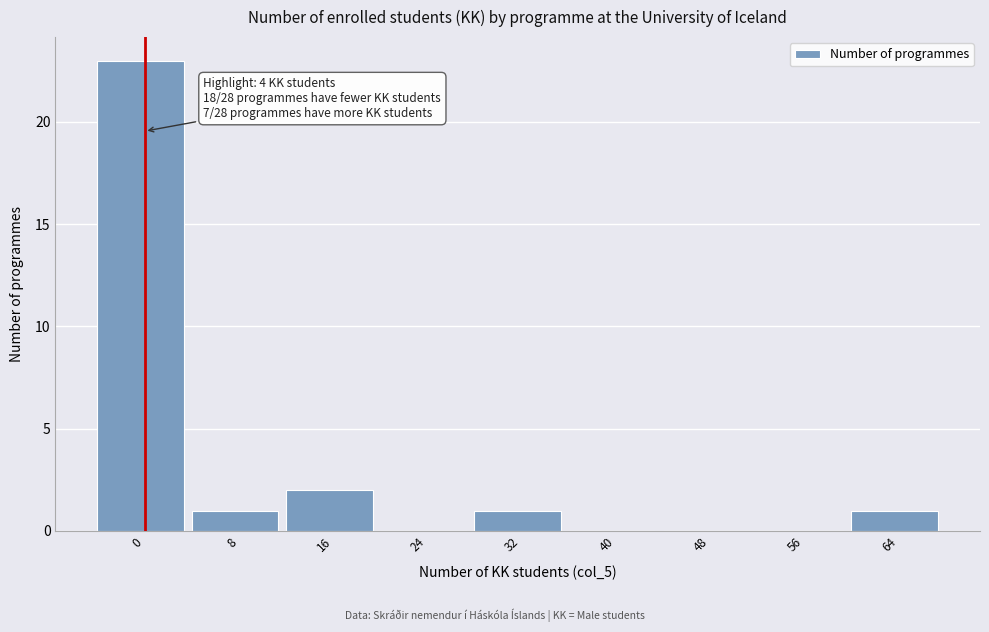

The value at 0 is 23. True or false?

True